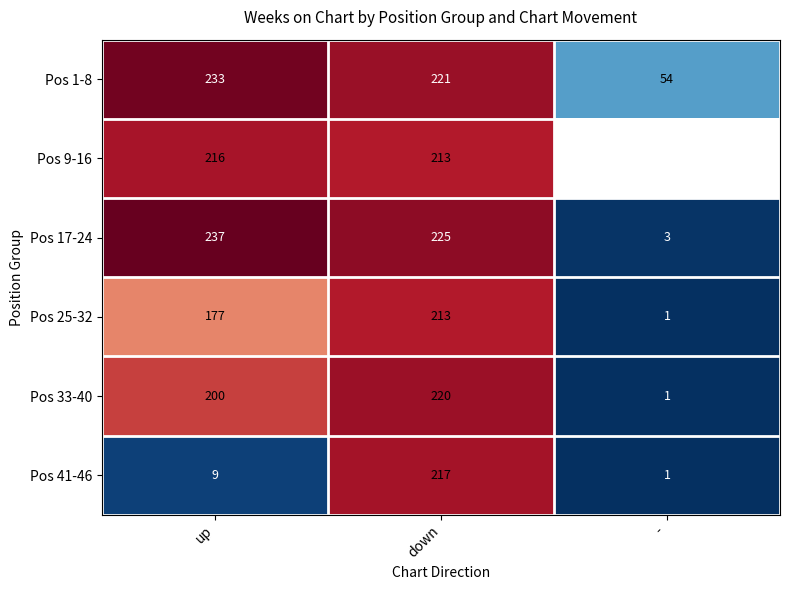

Count the number of data series in this chart.

6